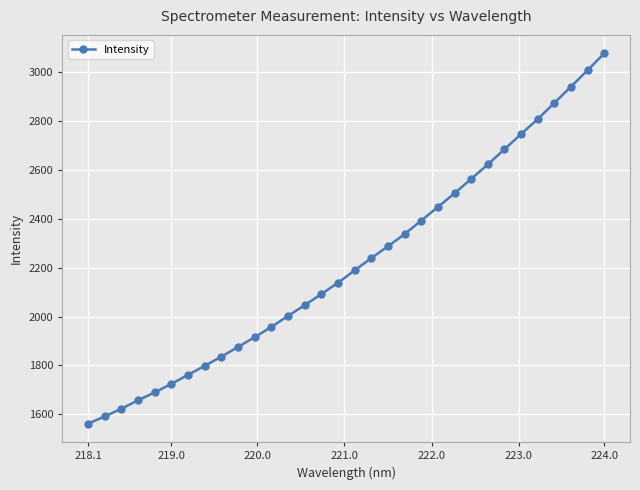

What is the difference between the maximum and minimum values?

1512.1